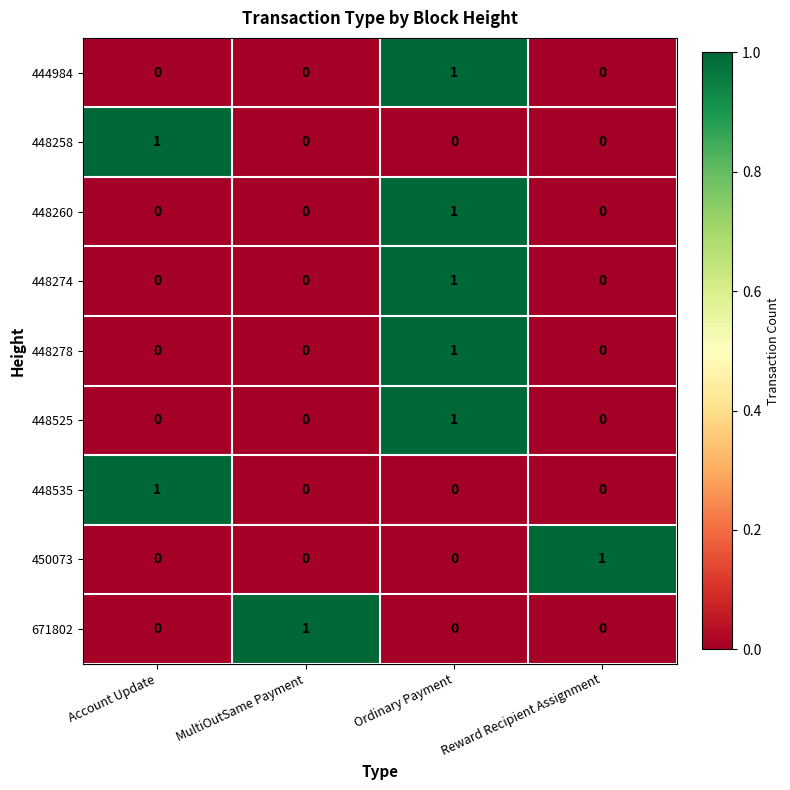

True or false: 448258 has a value of 1 at Account Update.

True